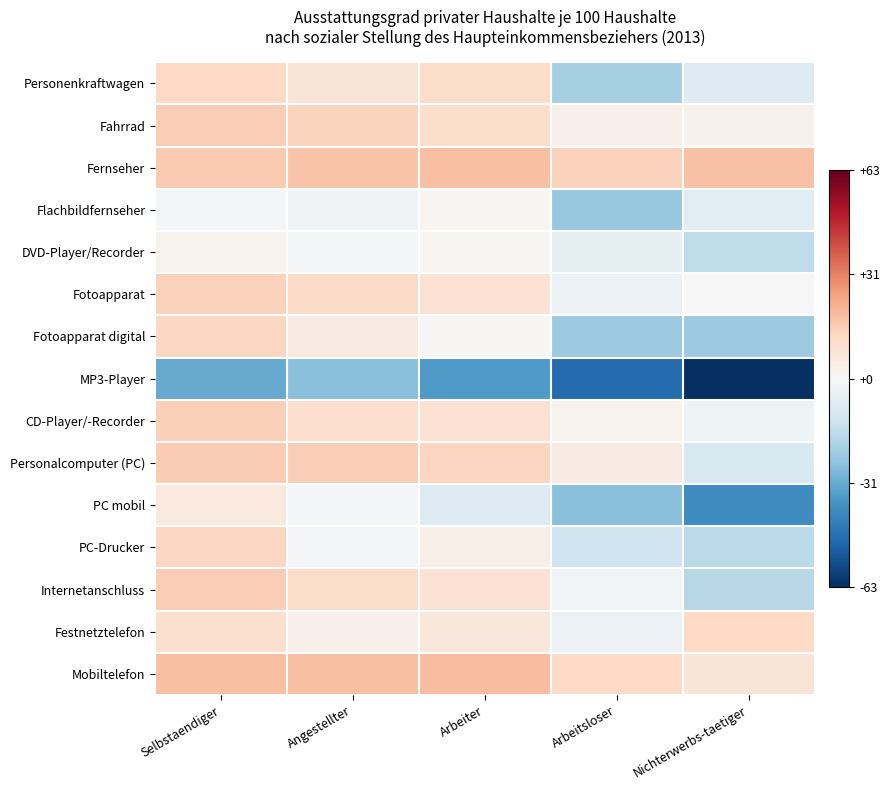

Reading left to right, list all the values displayed in this chart.

Personenkraftwagen: Selbstaendiger=12.7	Angestellter=8.3	Arbeiter=11.7	Arbeitsloser=-20.9	Nichterwerbs-taetiger=-8.2
Fahrrad: Selbstaendiger=15.2	Angestellter=14.1	Arbeiter=11.2	Arbeitsloser=3.4	Nichterwerbs-taetiger=2.8
Fernseher: Selbstaendiger=16.3	Angestellter=18.1	Arbeiter=18.6	Arbeitsloser=14.3	Nichterwerbs-taetiger=18.2
Flachbildfernseher: Selbstaendiger=-1.1	Angestellter=-2.3	Arbeiter=1.4	Arbeitsloser=-23.8	Nichterwerbs-taetiger=-7.2
DVD-Player/Recorder: Selbstaendiger=2.1	Angestellter=-0.7	Arbeiter=0.7	Arbeitsloser=-6.3	Nichterwerbs-taetiger=-15.9
Fotoapparat: Selbstaendiger=14.4	Angestellter=12.0	Arbeiter=9.2	Arbeitsloser=-3.4	Nichterwerbs-taetiger=-0.4
Fotoapparat digital: Selbstaendiger=12.8	Angestellter=5.7	Arbeiter=0.7	Arbeitsloser=-22.5	Nichterwerbs-taetiger=-22.5
MP3-Player: Selbstaendiger=-31.3	Angestellter=-26.3	Arbeiter=-35.6	Arbeitsloser=-48.2	Nichterwerbs-taetiger=-62.5
CD-Player/-Recorder: Selbstaendiger=15.1	Angestellter=10.6	Arbeiter=9.4	Arbeitsloser=2.3	Nichterwerbs-taetiger=-2.9
Personalcomputer (PC): Selbstaendiger=16.0	Angestellter=15.5	Arbeiter=13.3	Arbeitsloser=5.4	Nichterwerbs-taetiger=-9.6
PC mobil: Selbstaendiger=6.3	Angestellter=-1.0	Arbeiter=-8.0	Arbeitsloser=-26.3	Nichterwerbs-taetiger=-39.1
PC-Drucker: Selbstaendiger=13.2	Angestellter=-0.5	Arbeiter=3.6	Arbeitsloser=-12.3	Nichterwerbs-taetiger=-16.9
Internetanschluss: Selbstaendiger=15.6	Angestellter=11.5	Arbeiter=9.3	Arbeitsloser=-1.7	Nichterwerbs-taetiger=-17.5
Festnetztelefon: Selbstaendiger=10.0	Angestellter=3.2	Arbeiter=7.1	Arbeitsloser=-3.4	Nichterwerbs-taetiger=12.3
Mobiltelefon: Selbstaendiger=18.9	Angestellter=18.6	Arbeiter=19.1	Arbeitsloser=12.3	Nichterwerbs-taetiger=8.0